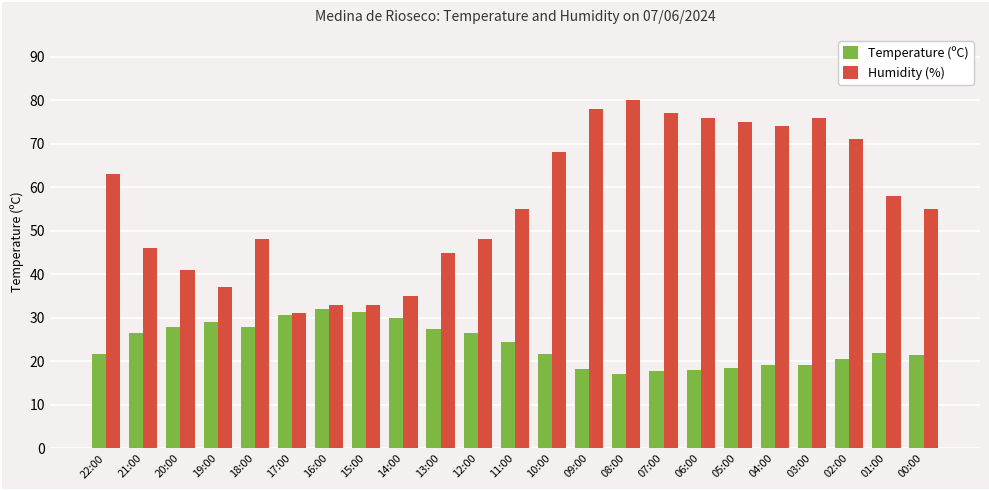

True or false: Temperature (ºC) has a value of 27.8 at 18:00.

True